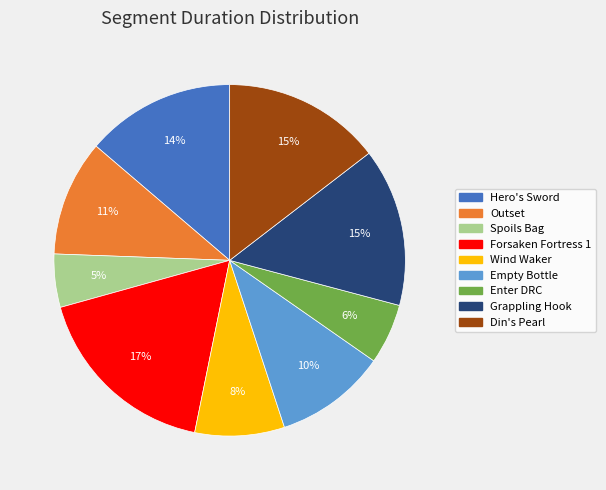

Is there any slice that represents more than half of the pie?

No